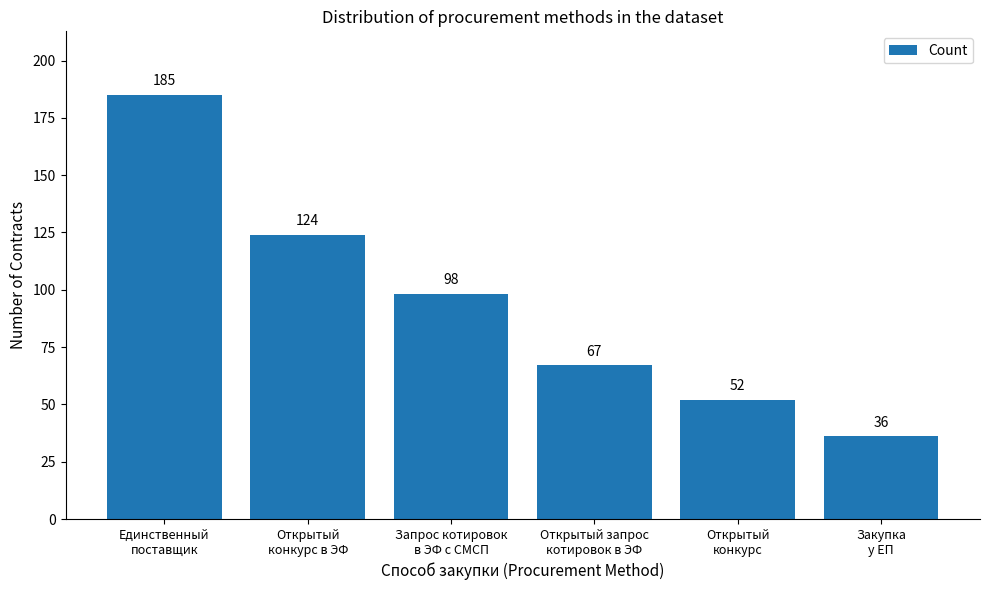

Rank the categories by value from highest to lowest.

Единственный
поставщик, Открытый
конкурс в ЭФ, Запрос котировок
в ЭФ с СМСП, Открытый запрос
котировок в ЭФ, Открытый
конкурс, Закупка
у ЕП